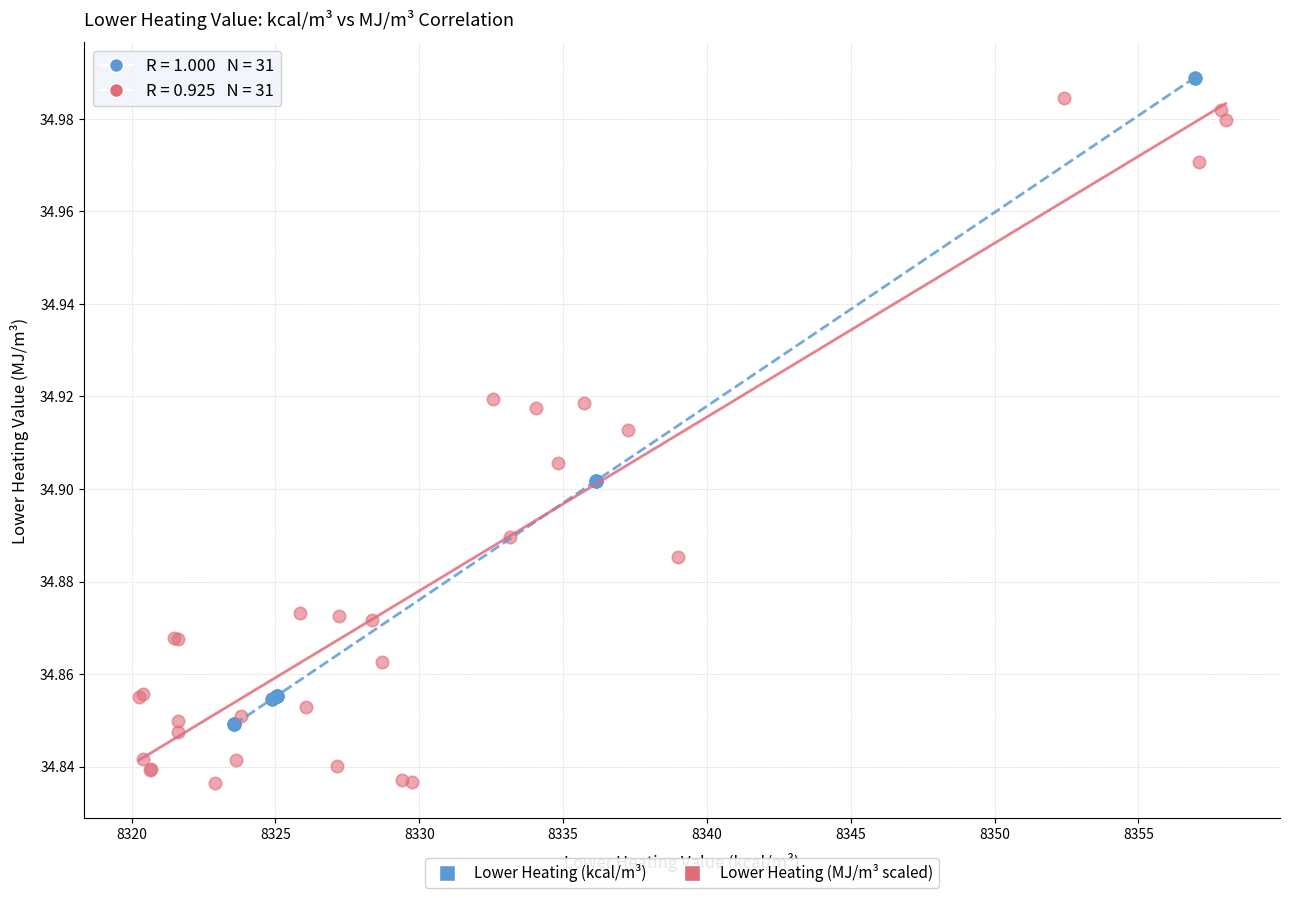

Which series contains the lowest Y value?

Lower Heating (MJ/m³ scaled)